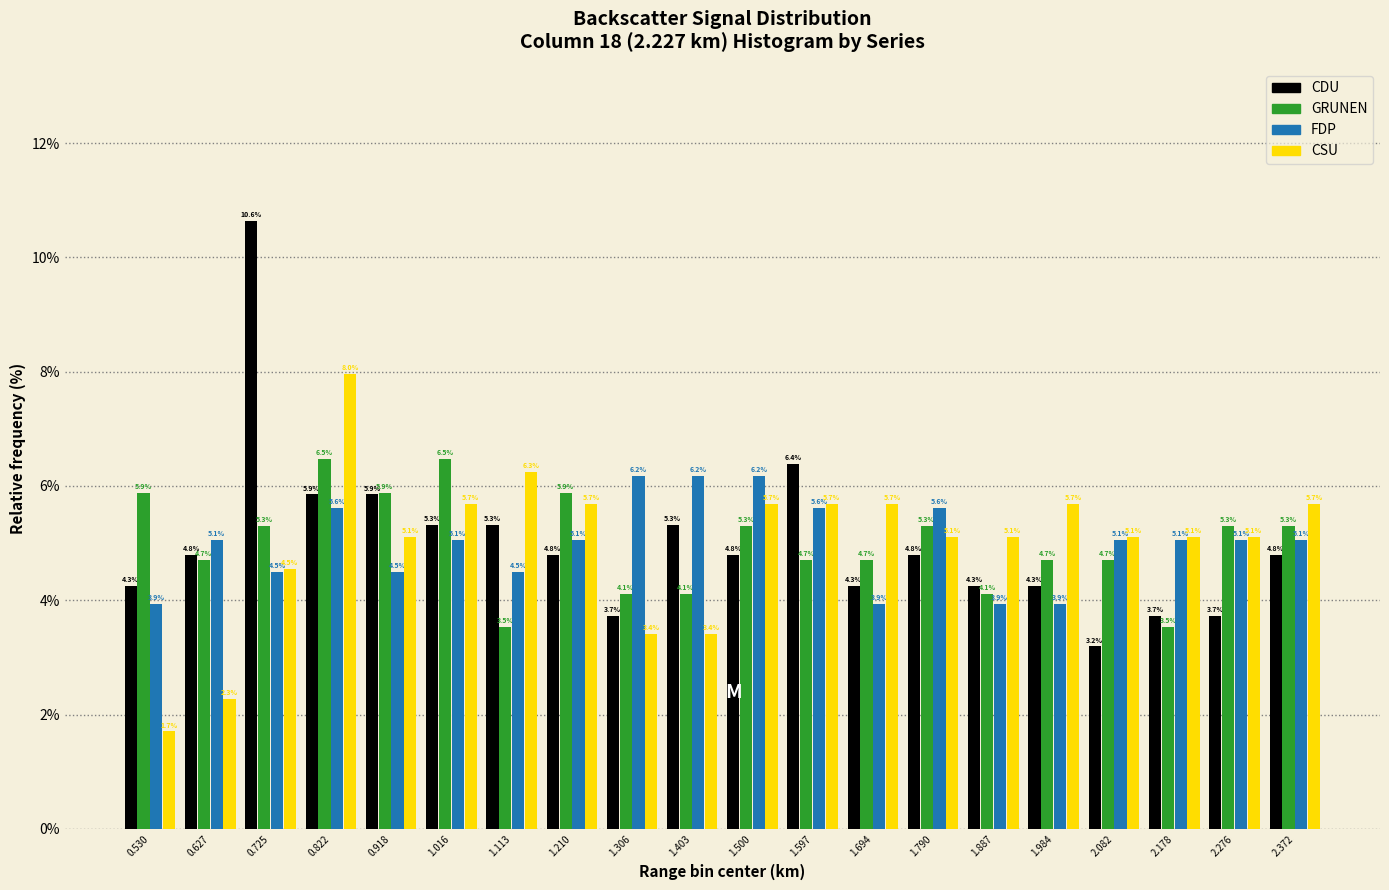

Reading left to right, what are all the values shown in this chart?

CDU: 0.530=4.3	0.627=4.8	0.725=10.6	0.822=5.9	0.918=5.9	1.016=5.3	1.113=5.3	1.210=4.8	1.306=3.7	1.403=5.3	1.500=4.8	1.597=6.4	1.694=4.3	1.790=4.8	1.887=4.3	1.984=4.3	2.082=3.2	2.178=3.7	2.276=3.7	2.372=4.8
GRUNEN: 0.530=5.9	0.627=4.7	0.725=5.3	0.822=6.5	0.918=5.9	1.016=6.5	1.113=3.5	1.210=5.9	1.306=4.1	1.403=4.1	1.500=5.3	1.597=4.7	1.694=4.7	1.790=5.3	1.887=4.1	1.984=4.7	2.082=4.7	2.178=3.5	2.276=5.3	2.372=5.3
FDP: 0.530=3.9	0.627=5.1	0.725=4.5	0.822=5.6	0.918=4.5	1.016=5.1	1.113=4.5	1.210=5.1	1.306=6.2	1.403=6.2	1.500=6.2	1.597=5.6	1.694=3.9	1.790=5.6	1.887=3.9	1.984=3.9	2.082=5.1	2.178=5.1	2.276=5.1	2.372=5.1
CSU: 0.530=1.7	0.627=2.3	0.725=4.5	0.822=8.0	0.918=5.1	1.016=5.7	1.113=6.3	1.210=5.7	1.306=3.4	1.403=3.4	1.500=5.7	1.597=5.7	1.694=5.7	1.790=5.1	1.887=5.1	1.984=5.7	2.082=5.1	2.178=5.1	2.276=5.1	2.372=5.7